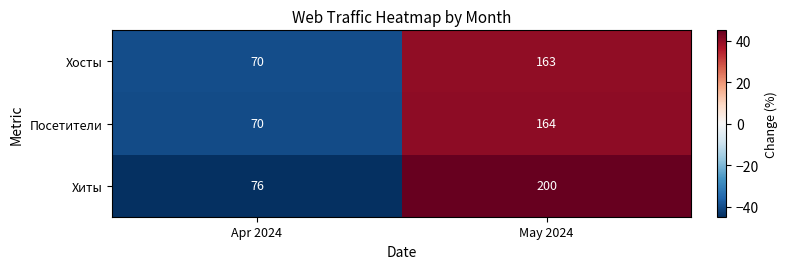

Reading left to right, list all the values displayed in this chart.

Хосты: Apr 2024=70	May 2024=163
Посетители: Apr 2024=70	May 2024=164
Хиты: Apr 2024=76	May 2024=200